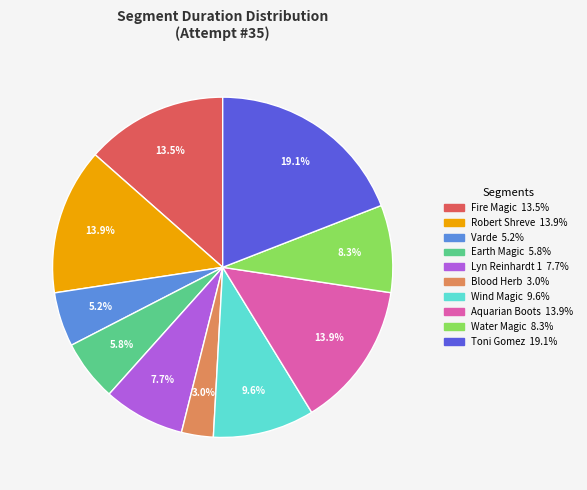

To the nearest percent, what portion does Aquarian Boots represent?

14%